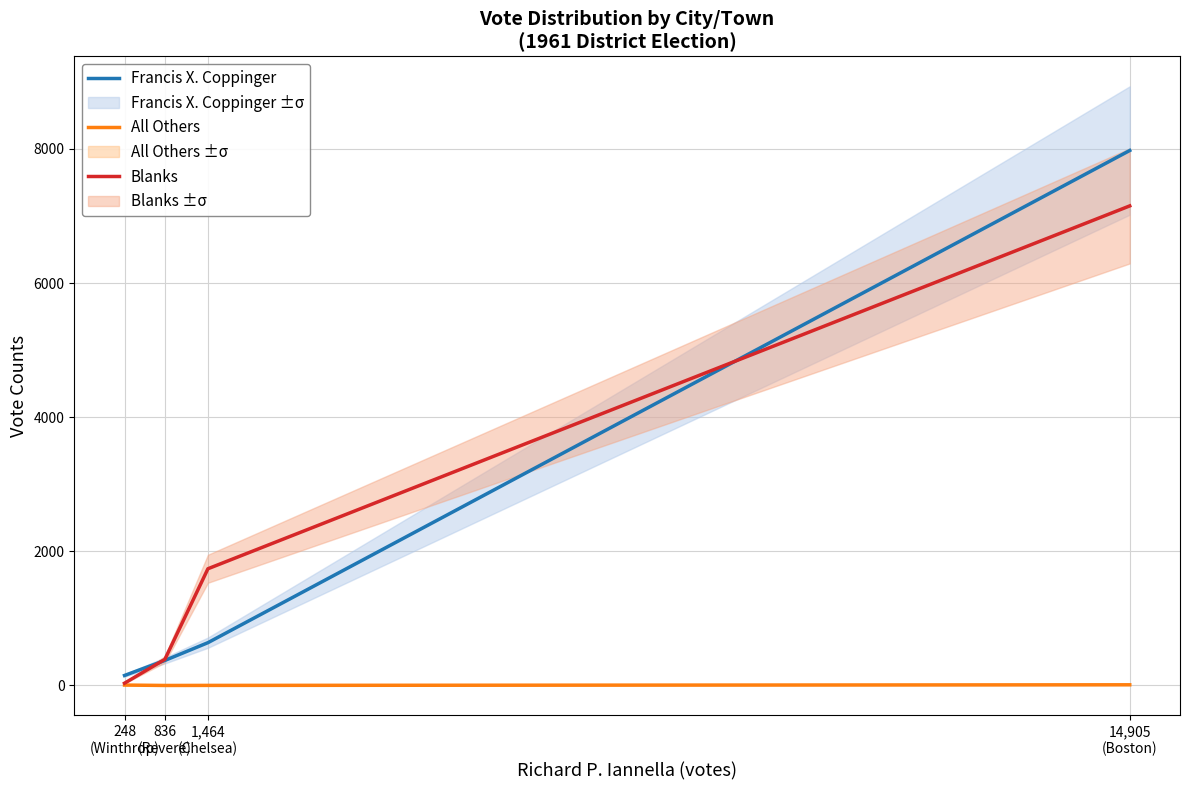

True or false: Blanks has a value of 34 at 248
(Winthrop).

True